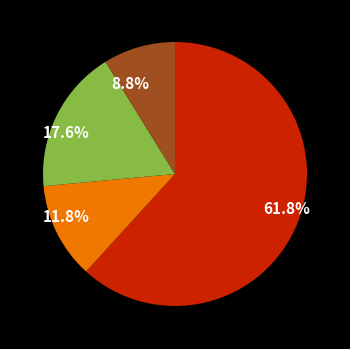

How many slices are in this pie chart?

4